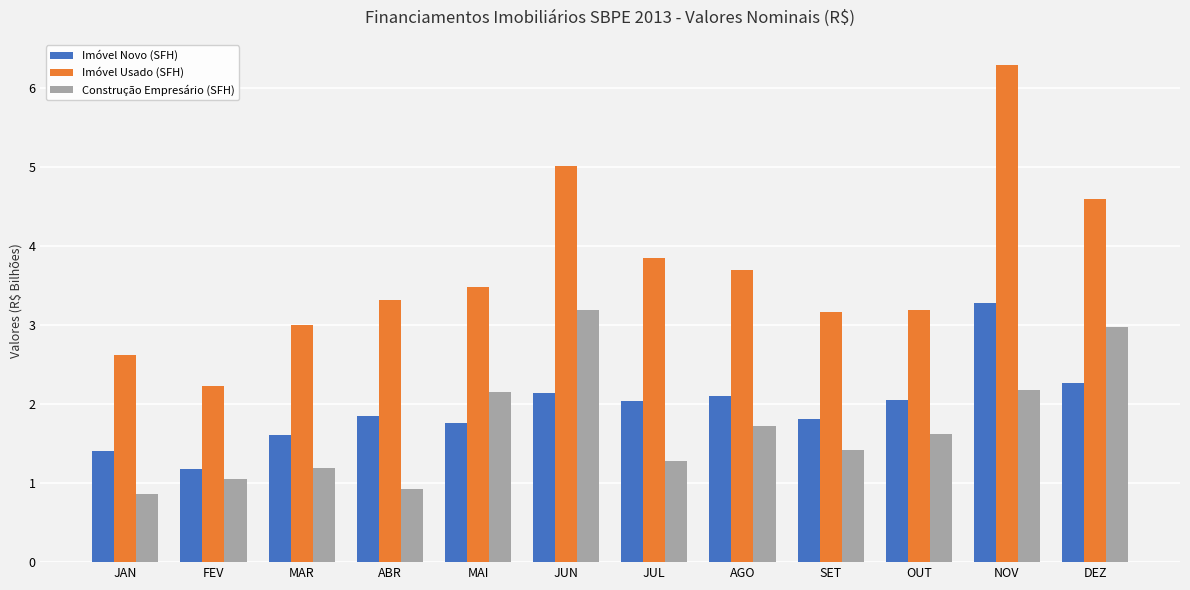

At how many categories does at least one series exceed 2?

12